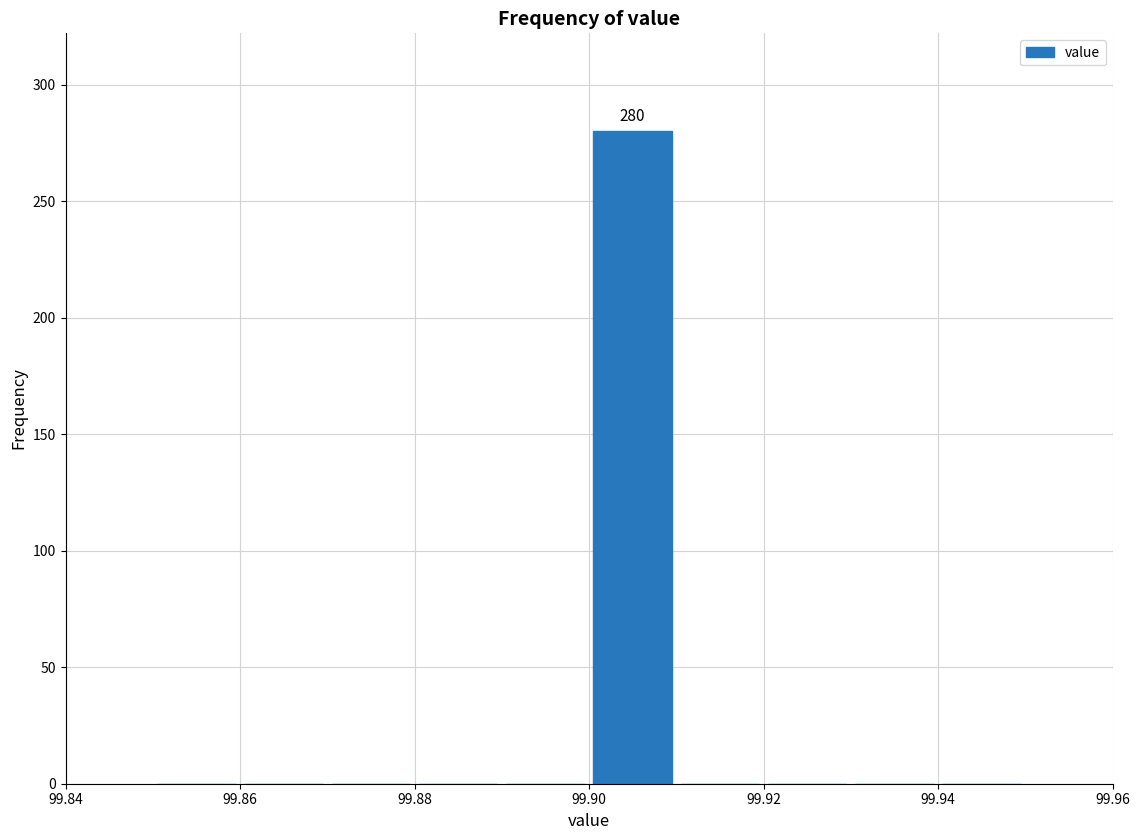

Over which range of the x-axis is the bar tallest?

99.90 to 99.91